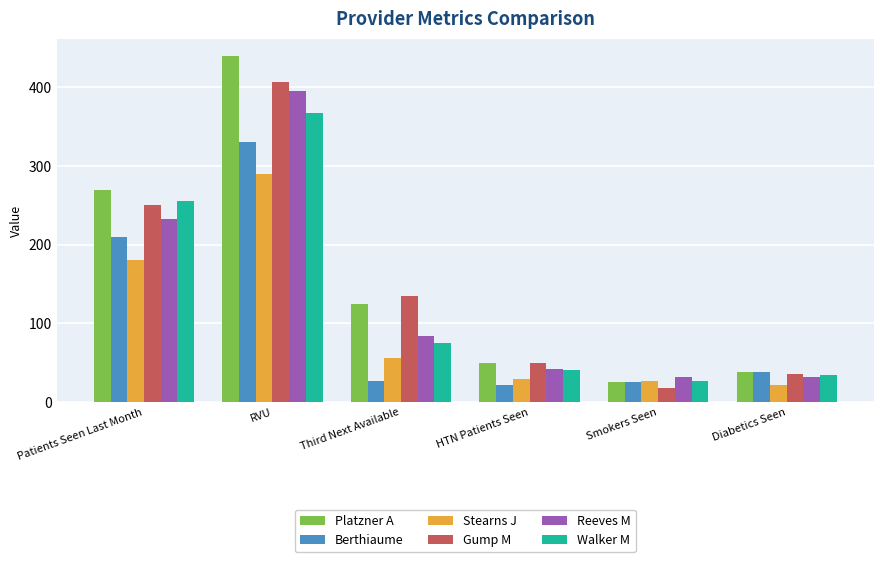

What are all the series names shown in the legend?

Platzner A, Berthiaume, Stearns J, Gump M, Reeves M, Walker M